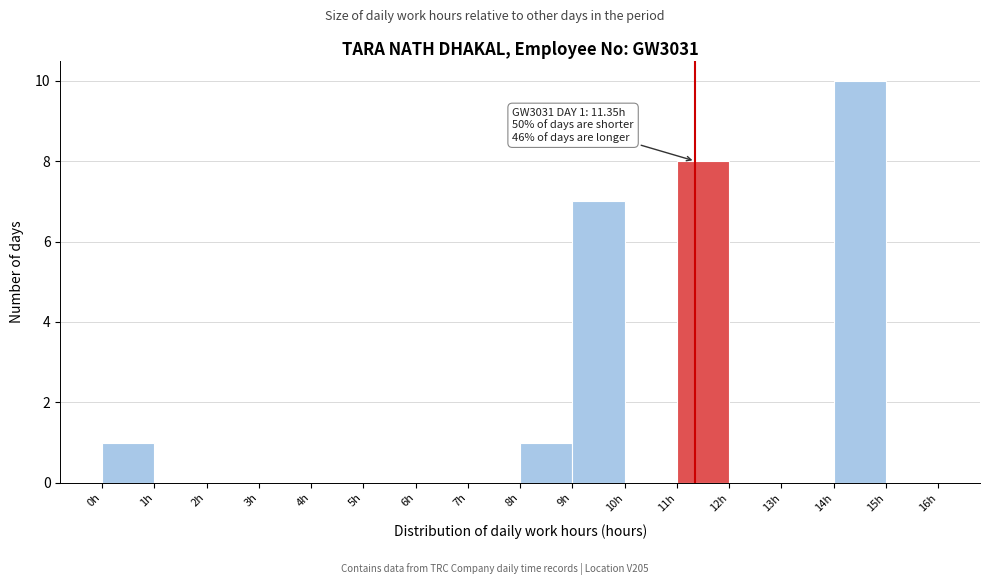

Over which range of the x-axis is the bar tallest?

14 to 15